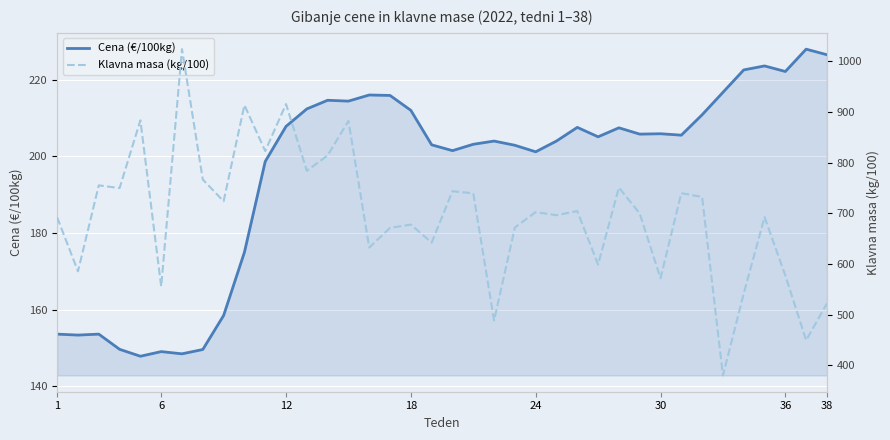

Is the value of Klavna masa (kg/100) at 25 greater than the value of Cena (€/100kg) at 27?

Yes